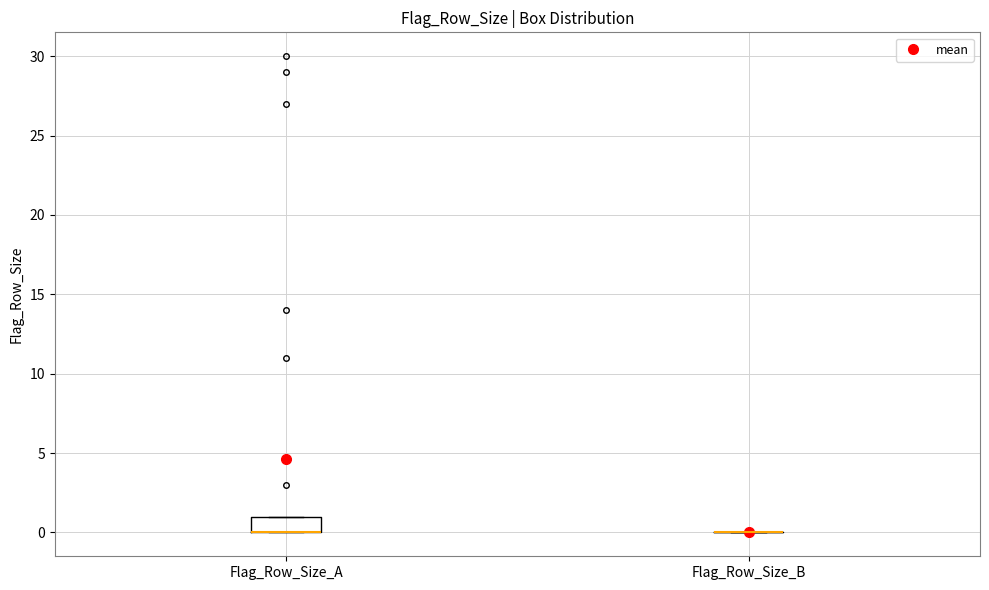

Reading left to right, read every box against the y-axis: the position of its median line, the range the box covers, and the ends of its whiskers. The values are not printed on the chart, so give them approximately, as read against the axis.

Flag_Row_Size_A: median 0 (drawn on the box's lower edge), box 0 to 1, whiskers 0 to 1
Flag_Row_Size_B: box collapsed to a line at 0, whiskers 0 to 0